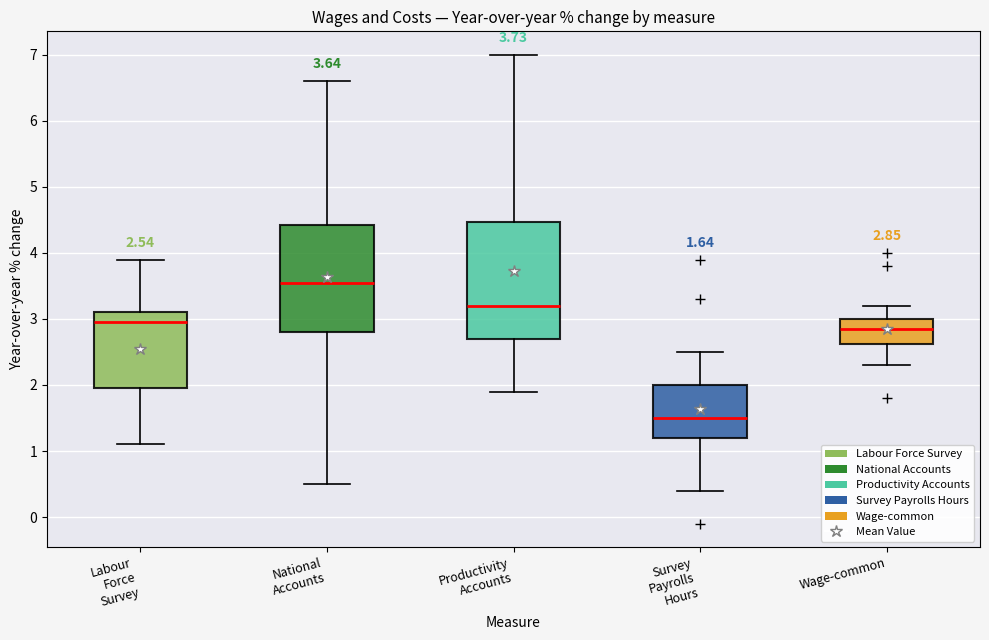

Which box has the lowest median line?

Survey Payrolls Hours